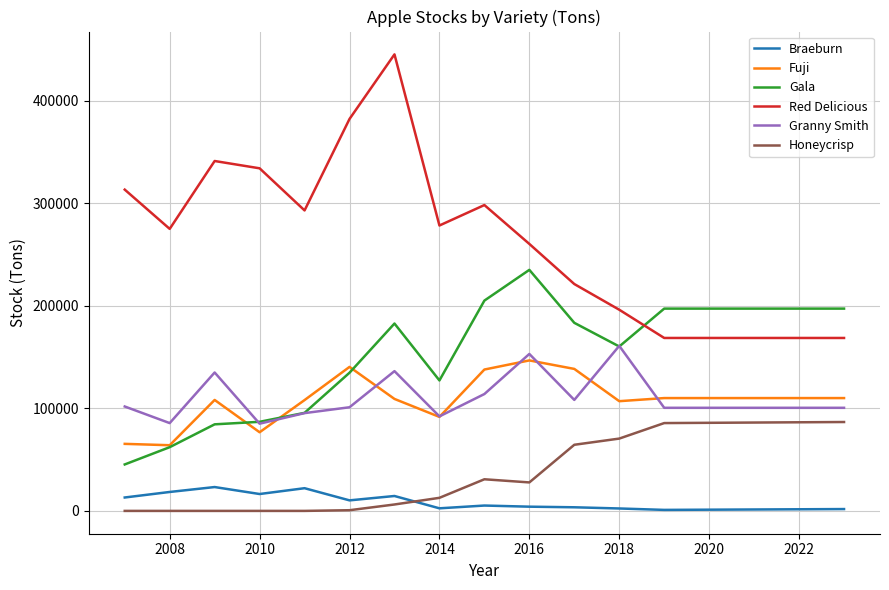

True or false: Red Delicious and Fuji intersect in this chart.

False